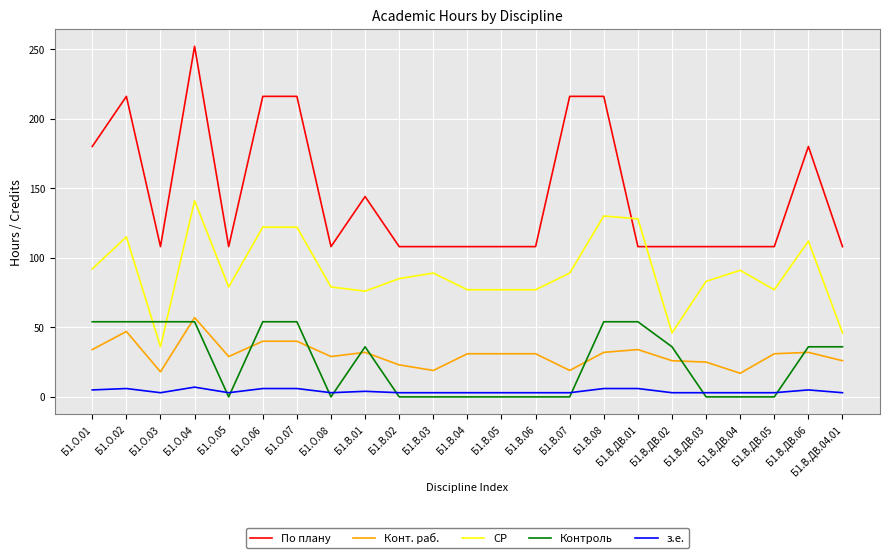

What is the sum of the СР values at Б1.В.01 and Б1.В.08?

206